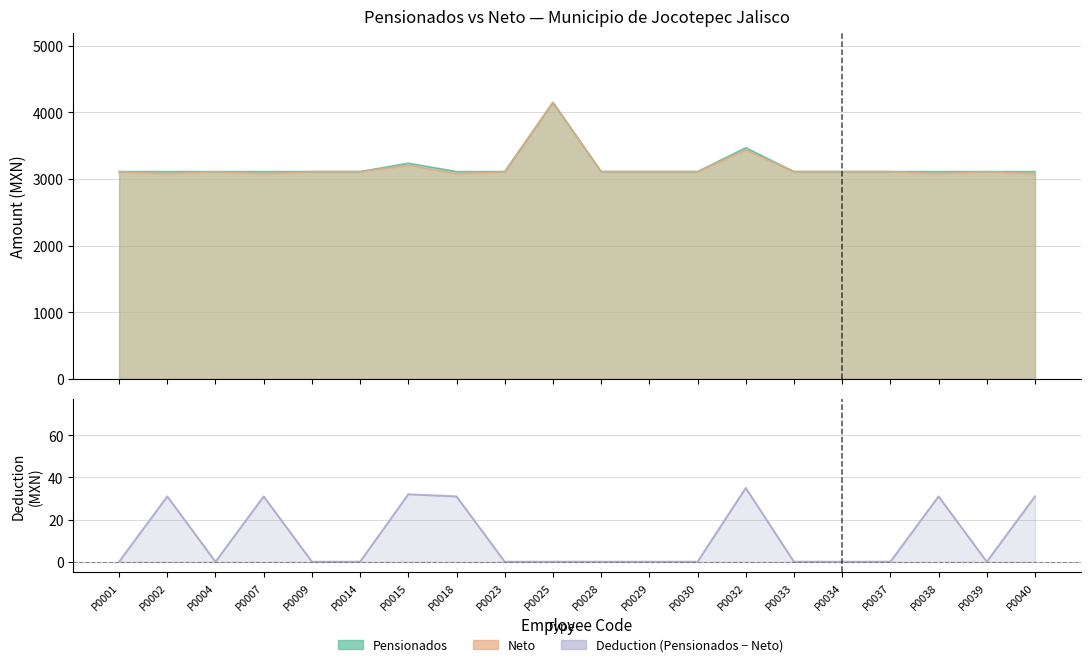

What is the sum of the Neto values at P0028 and P0040?

6193